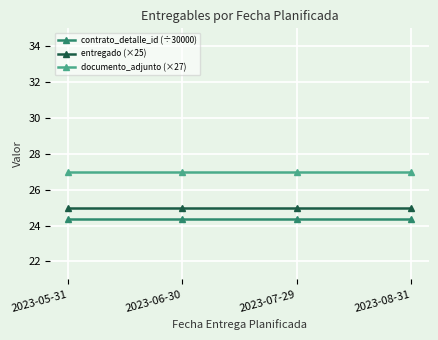

True or false: contrato_detalle_id (÷30000) has a value of 24.4 at 2023-08-31.

True